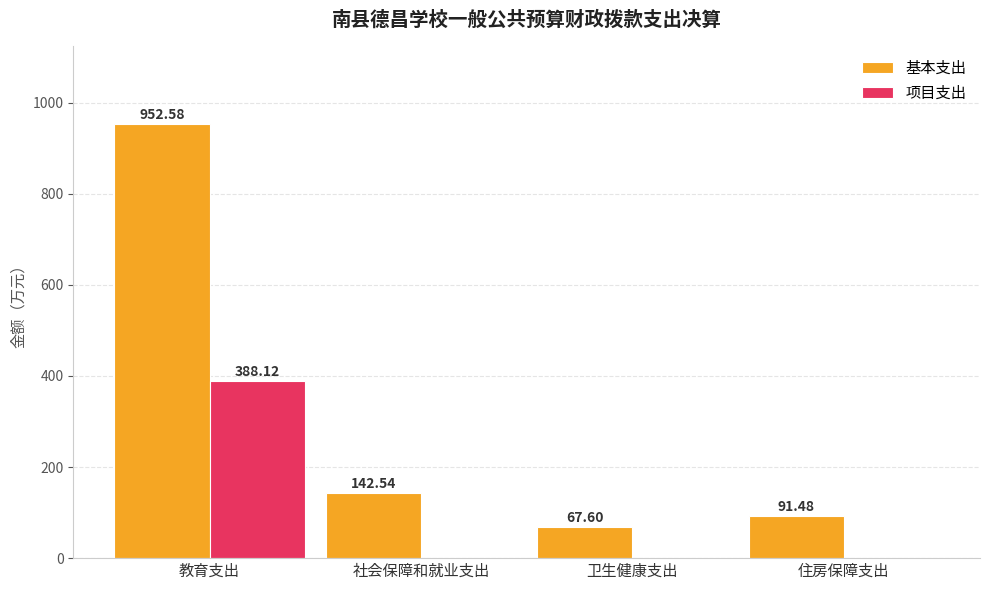

At which category is the sum across all series the highest?

教育支出